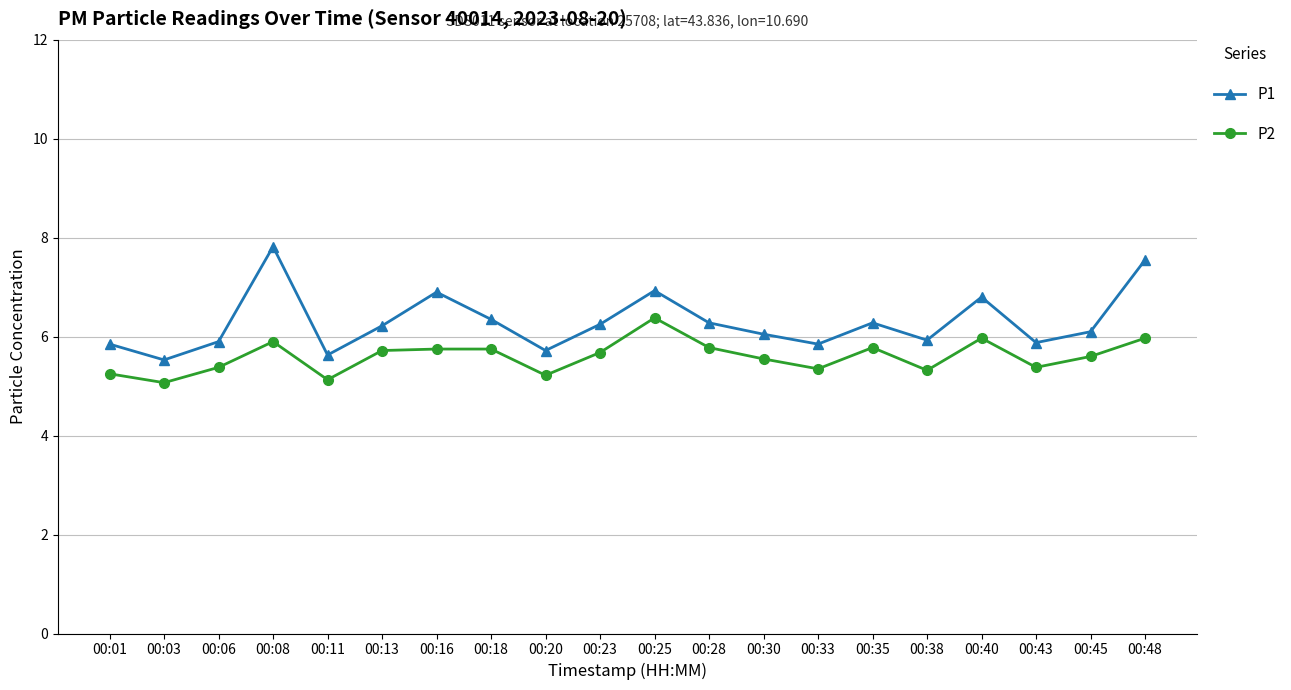

What is the difference between the highest and lowest values at 00:33?

0.5